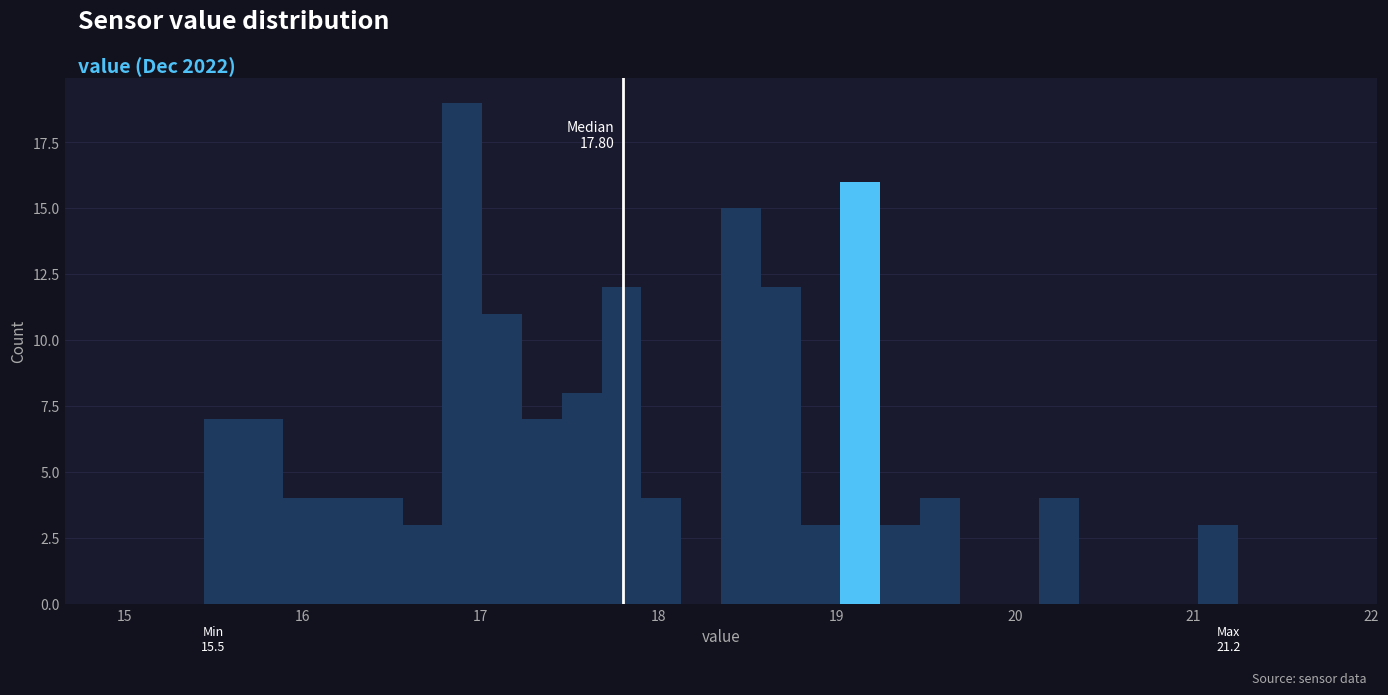

Read against the x-axis, roughly where is the centre of the tallest bar?

16.9